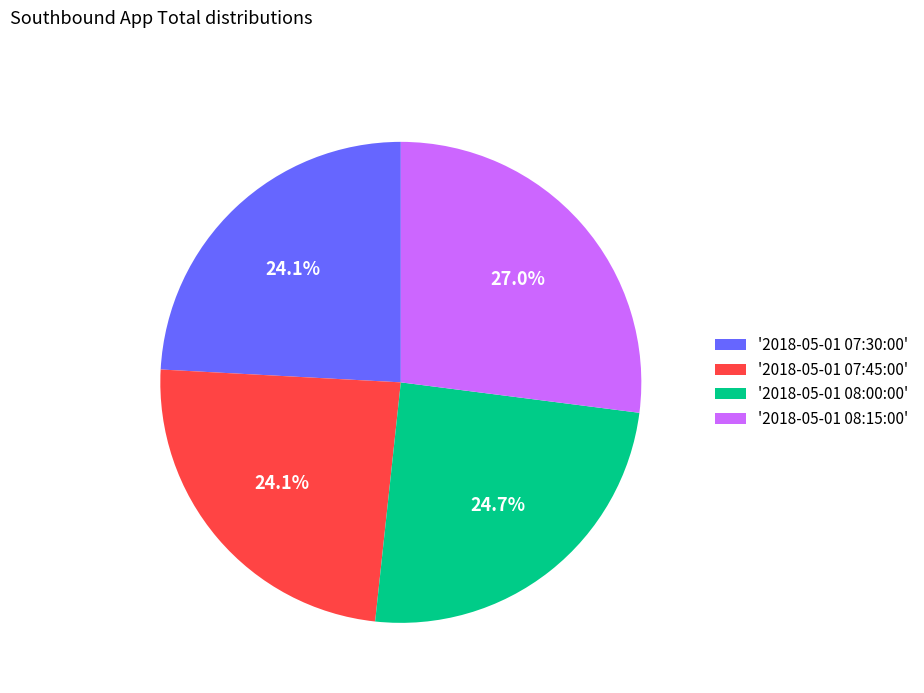

Is there a majority slice in this chart?

No